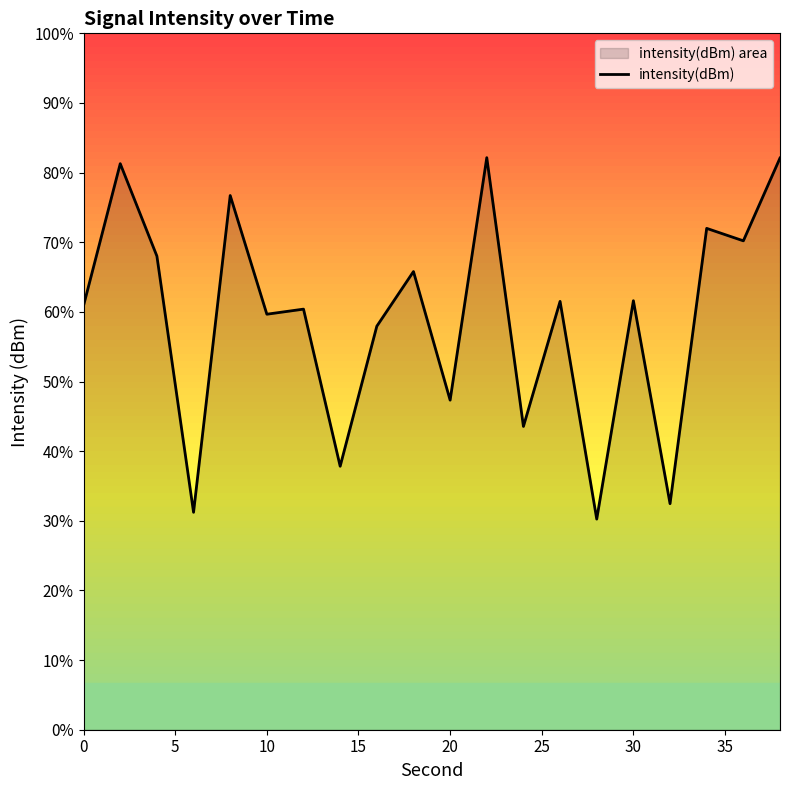

Count the number of data series in this chart.

1